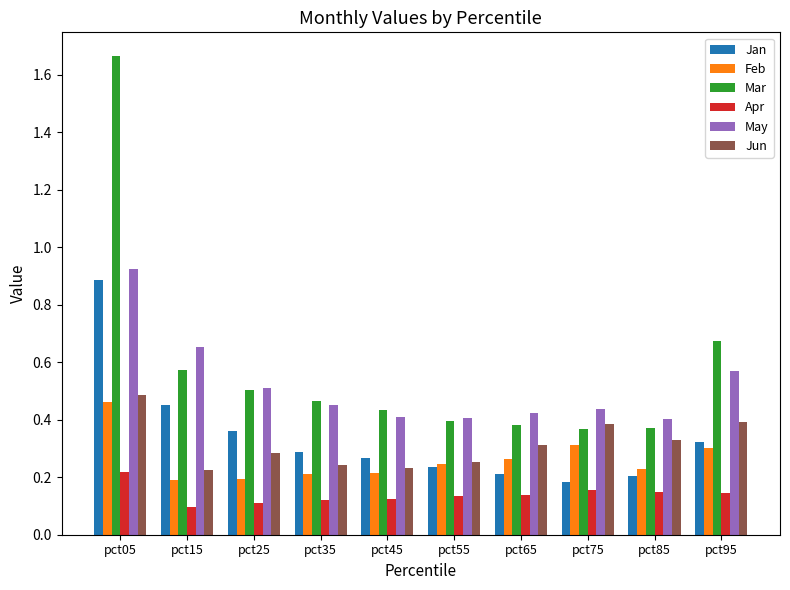

The Jun series shows 0.6 at pct75. True or false?

False